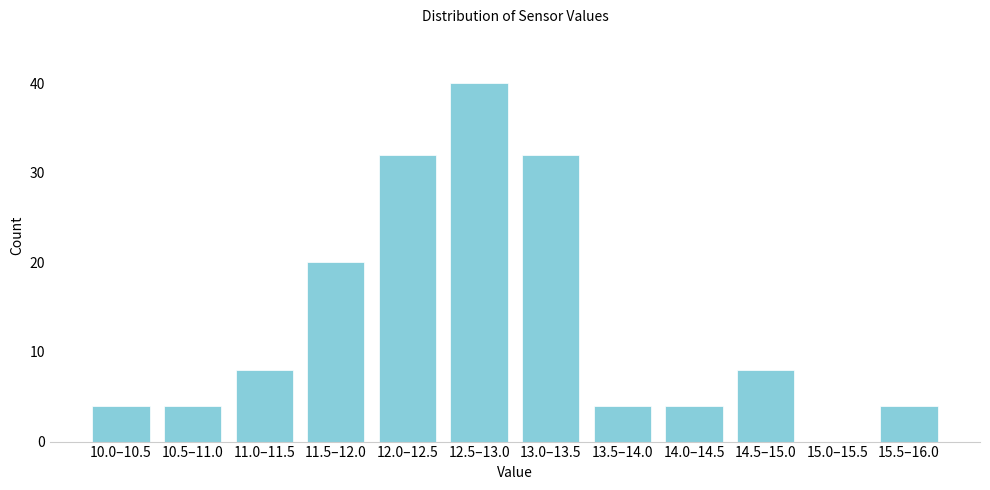

Reading left to right, transcribe all the data shown in this chart.

10.0–10.5=4	10.5–11.0=4	11.0–11.5=8	11.5–12.0=20	12.0–12.5=32	12.5–13.0=40	13.0–13.5=32	13.5–14.0=4	14.0–14.5=4	14.5–15.0=8	15.0–15.5=0	15.5–16.0=4